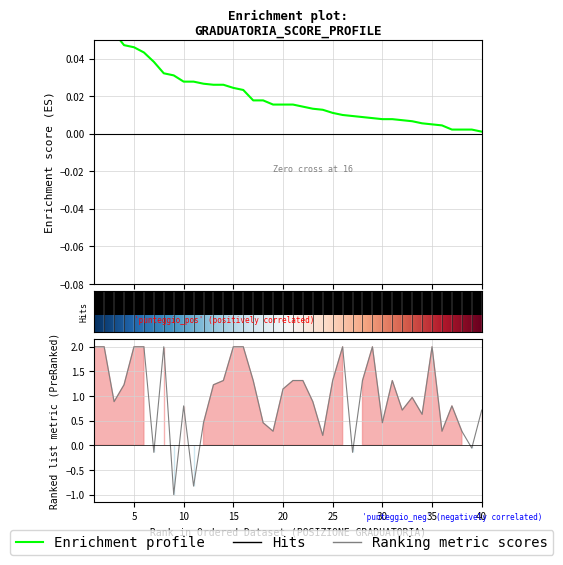

What is the sum of all PUNTEGGIO TITOLO ACCESSO values?

39.5